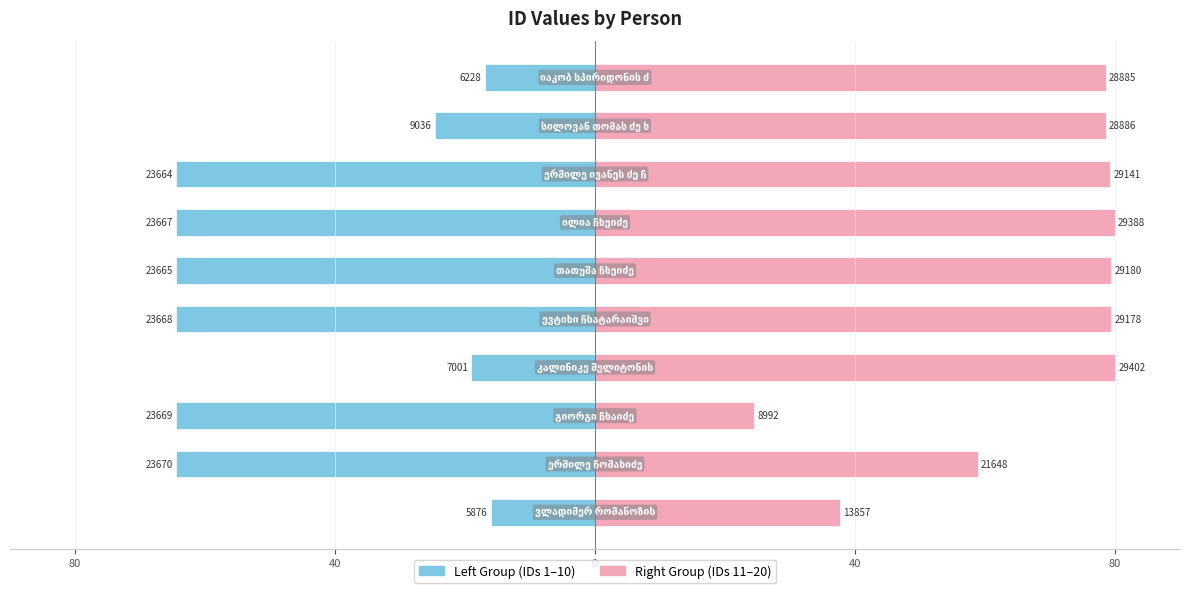

The Left Group series shows -37.2 at 6. True or false?

False